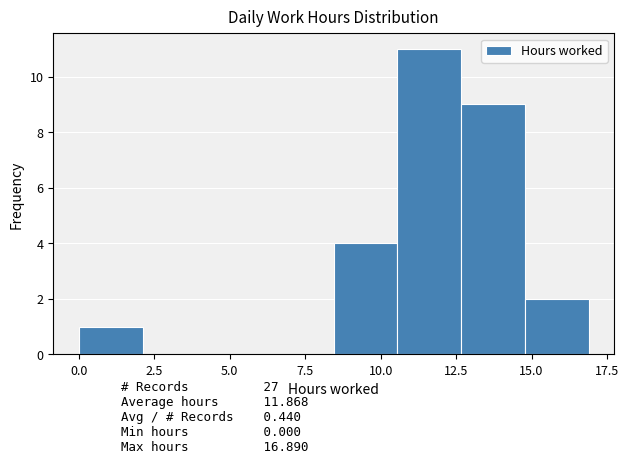

Reading left to right, transcribe this chart: for each bar, give the range it covers on the x-axis and its height. Neither the bar edges nor the heights are printed on the chart, so give them approximately, as read against the axes.

0.0 to 2.0: 1
2.0 to 4.0: 0
4.0 to 6.5: 0
6.5 to 8.5: 0
8.5 to 10.5: 4
10.5 to 12.5: 11
12.5 to 15.0: 9
15.0 to 17.0: 2